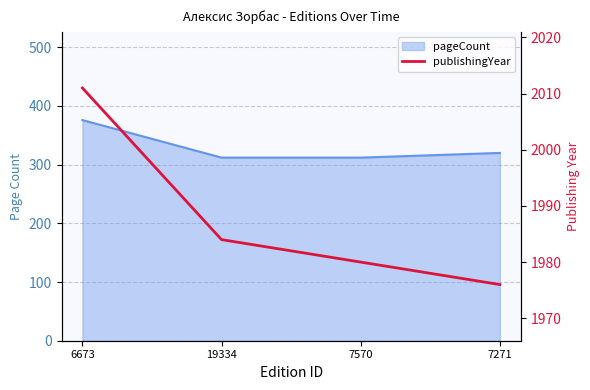

Where is the data nearest to the value 1993?

19334